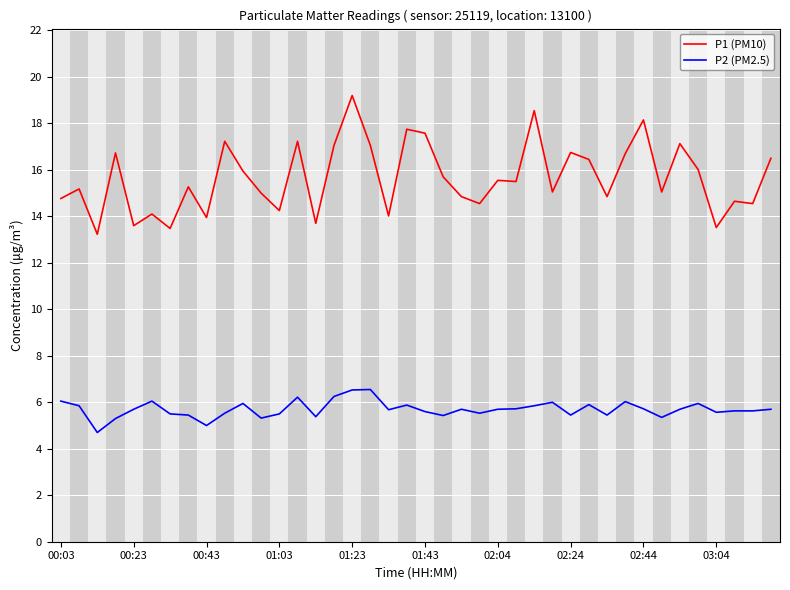

Which series has the largest total across all categories?

P1 (PM10)